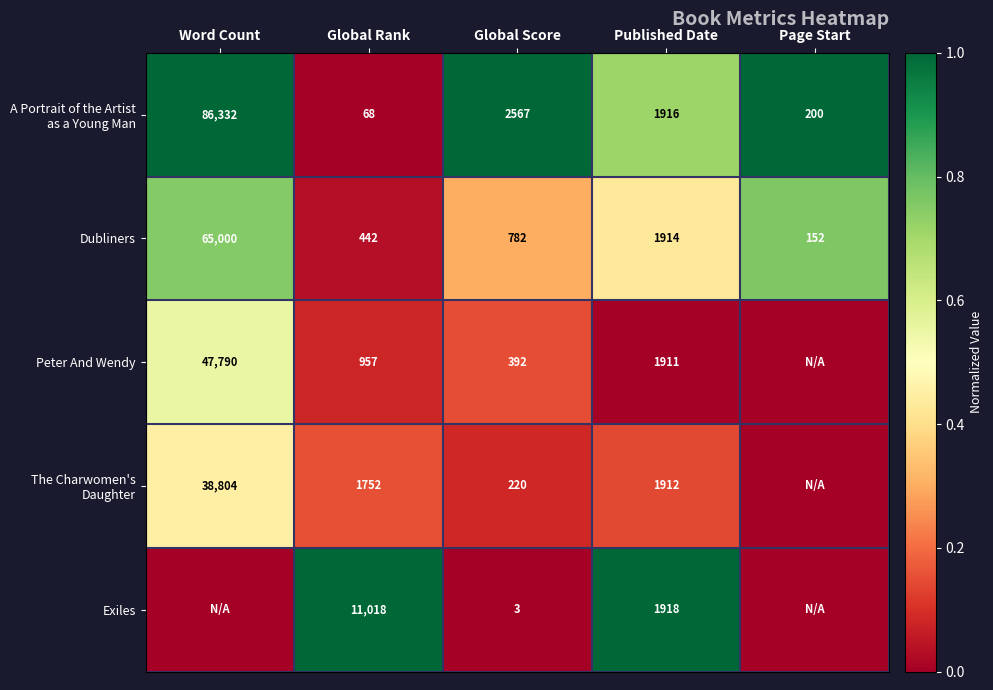

What is the difference between the highest and lowest values at Published Date?

7